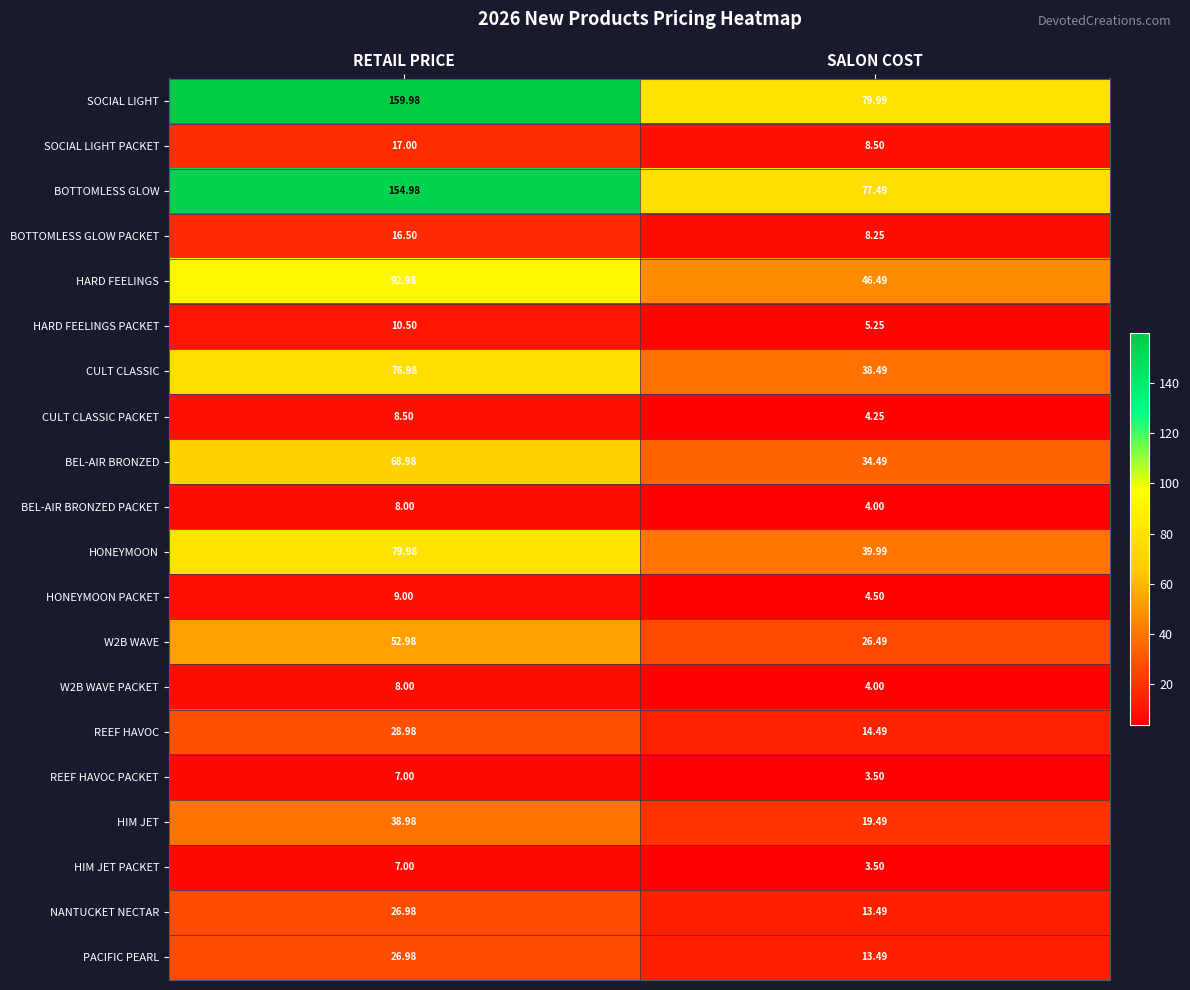

Rank the categories by CULT CLASSIC PACKET value from lowest to highest.

SALON COST, RETAIL PRICE